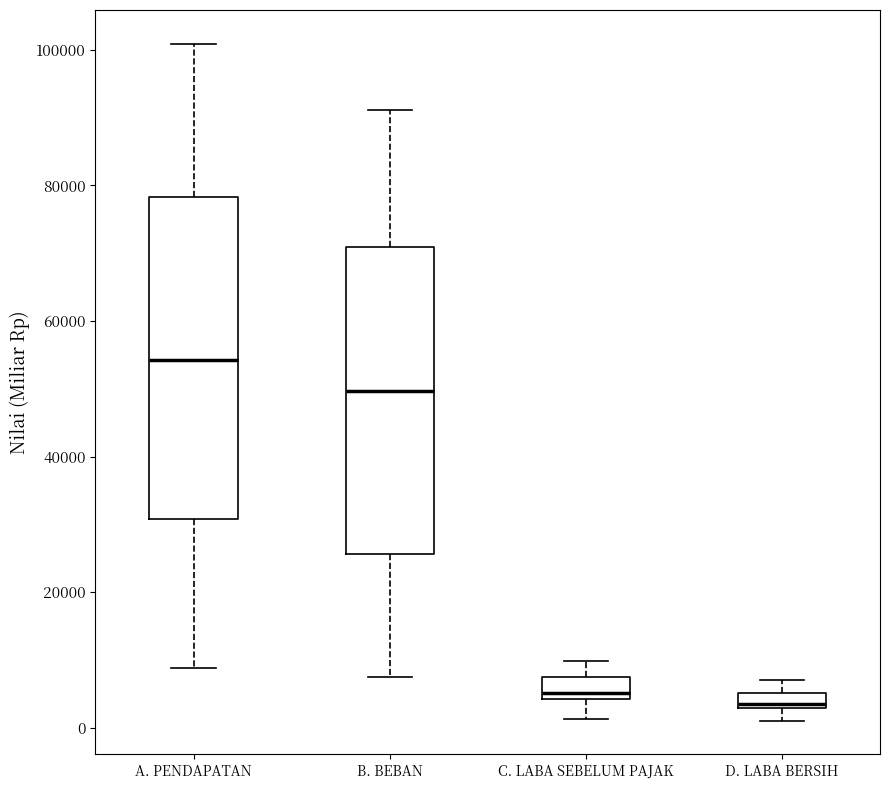

Where does the lower whisker of the box for A. PENDAPATAN end on the y-axis? The values are not printed on the chart, so give them approximately, as read against the axis.

8000